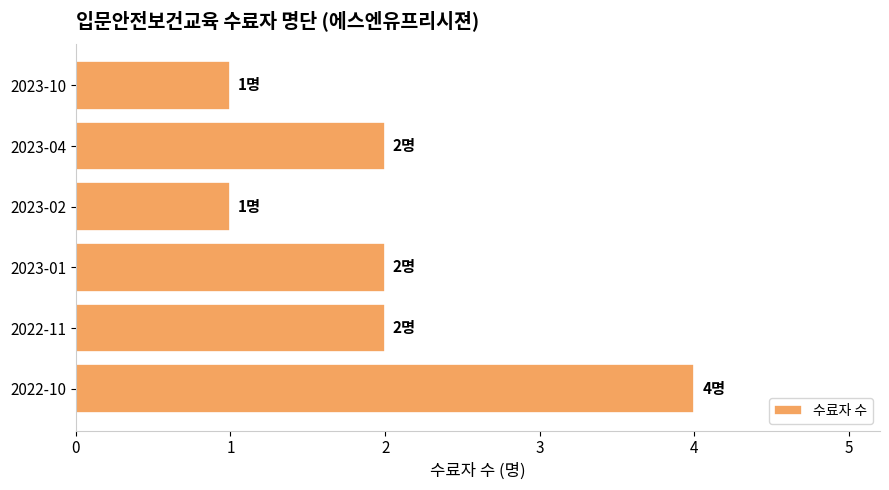

What is the greatest value displayed?

4